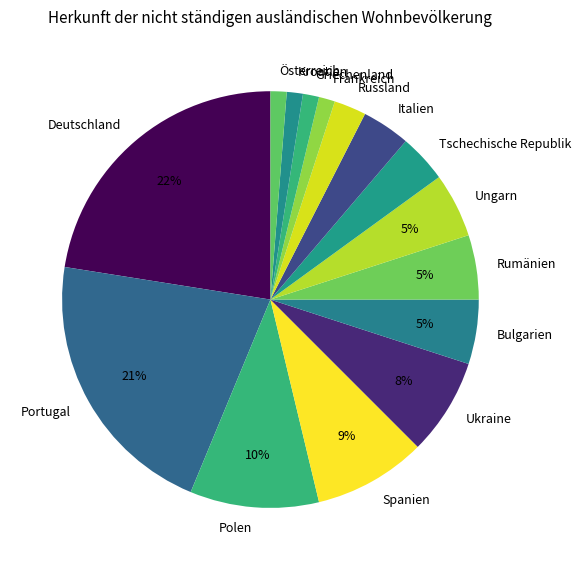

What is the largest slice in the pie chart?

Deutschland